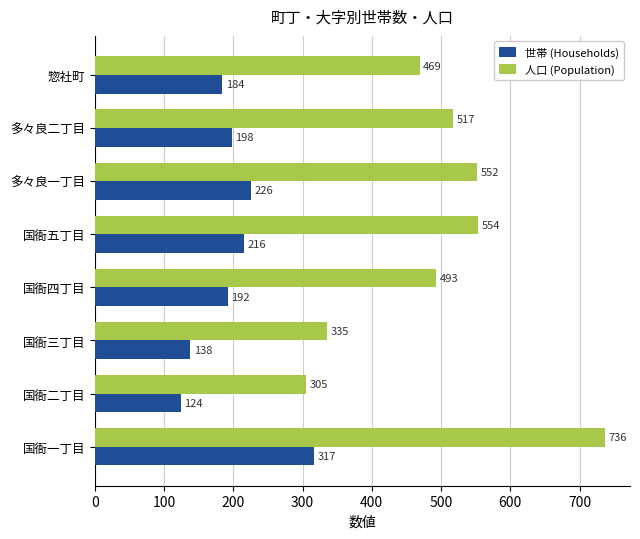

Which series has the largest total across all categories?

人口 (Population)